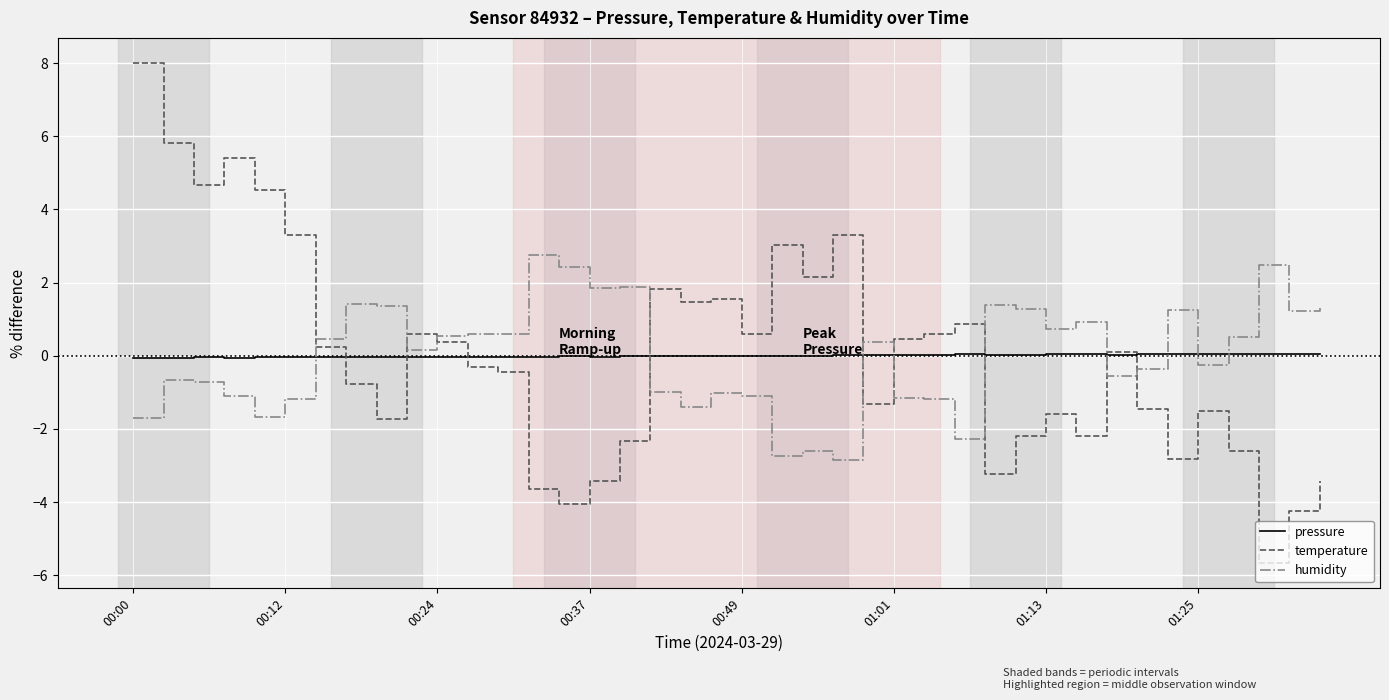

Which series ends up on top after the final intersection of humidity and pressure?

humidity